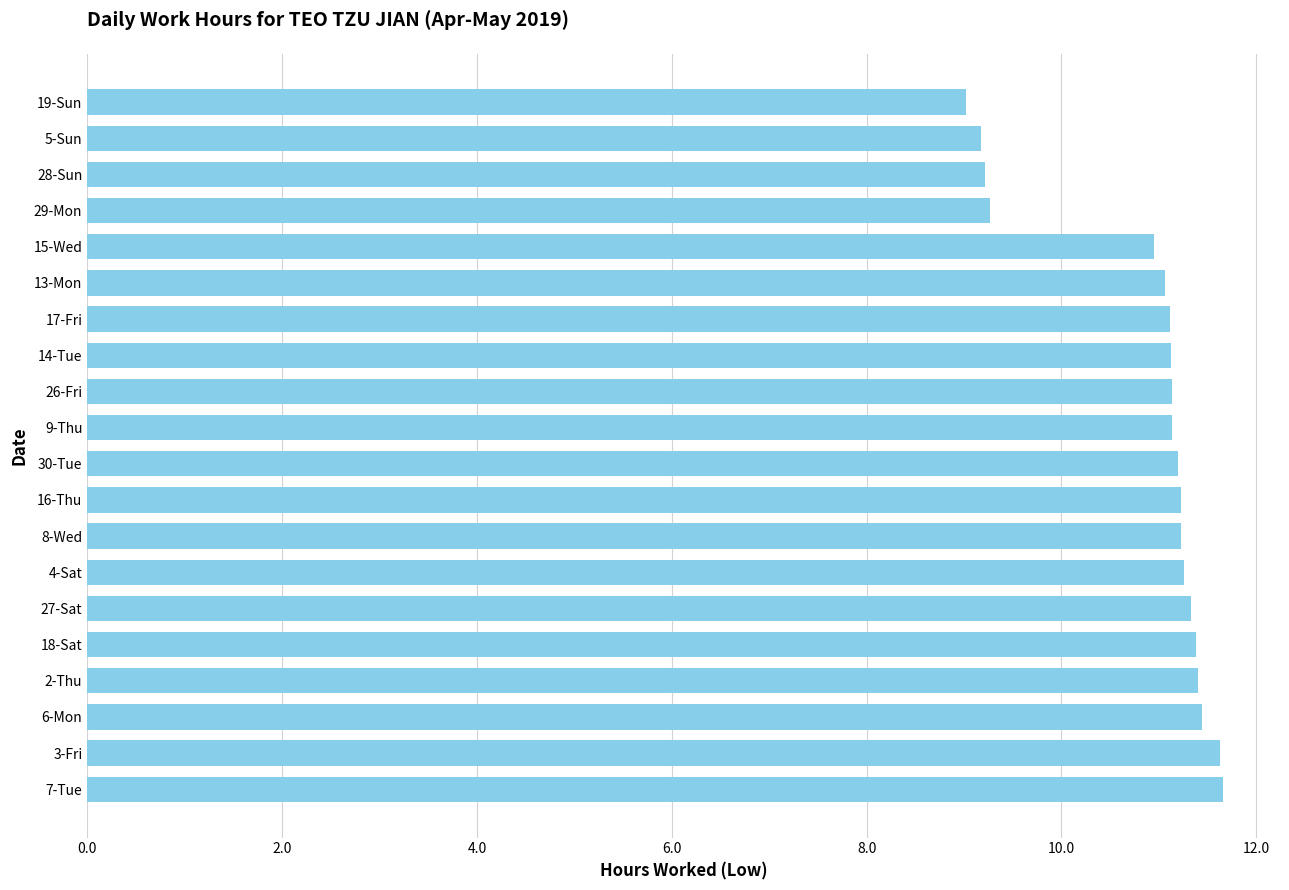

Count the number of values greater than 11.

15